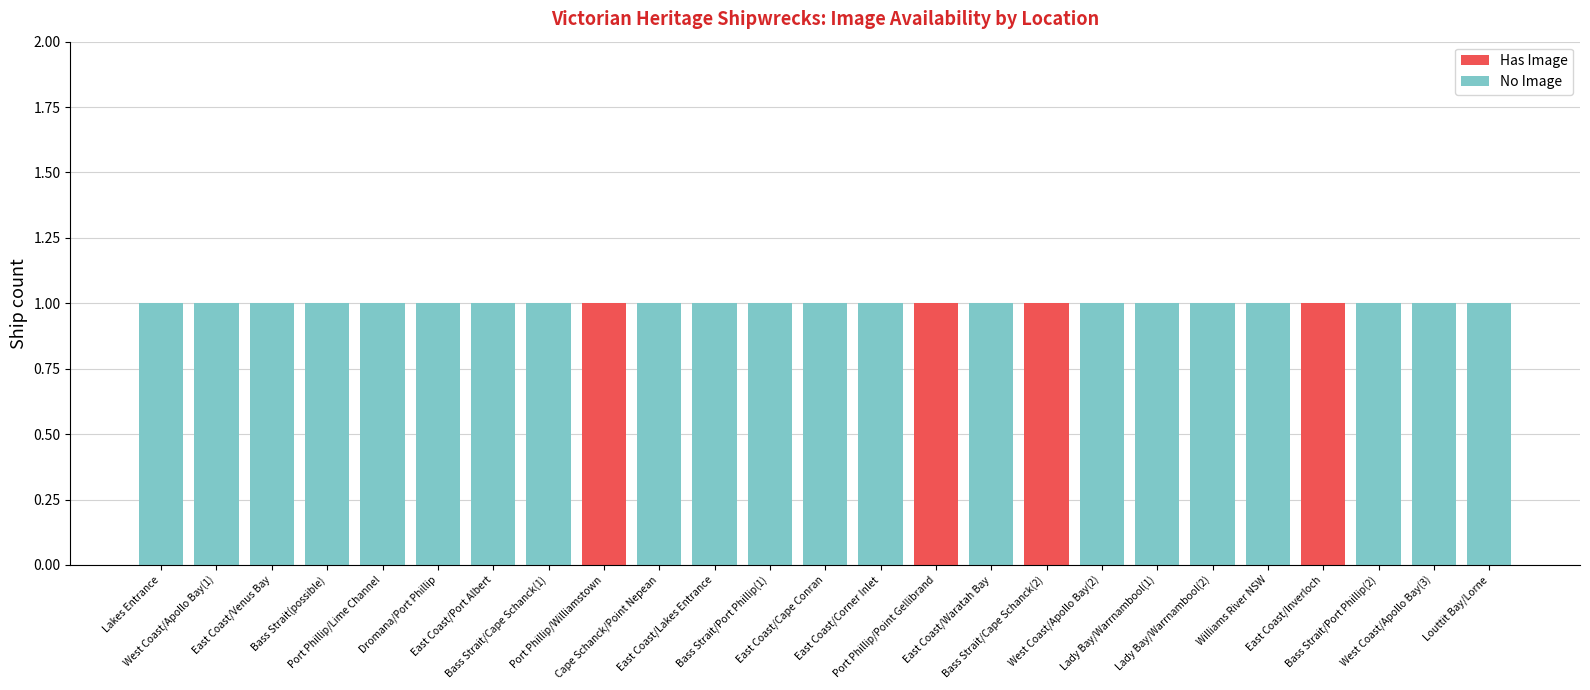

Does the chart contain stacked bars?

Yes